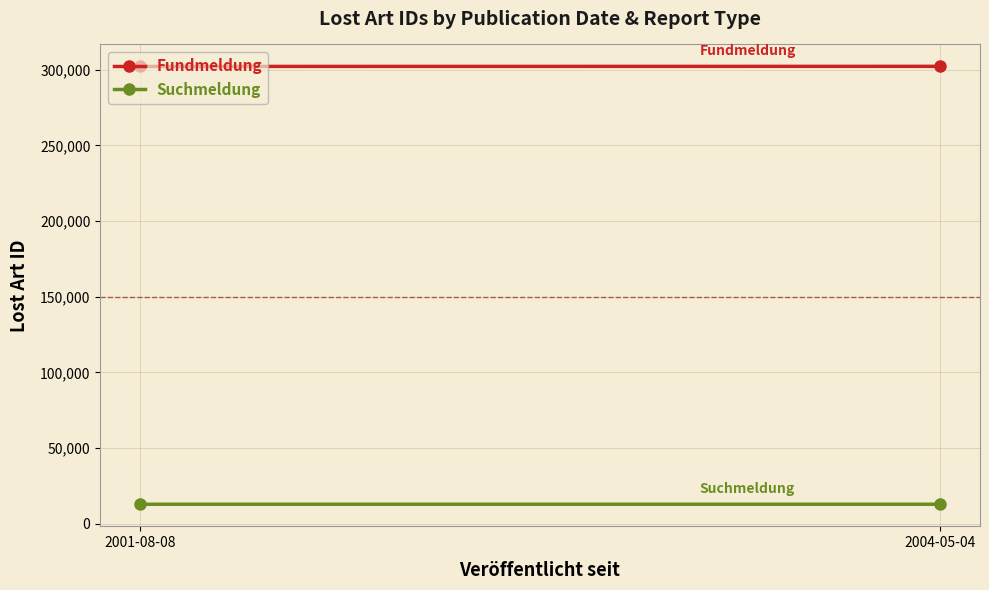

What is the difference between the maximum and minimum values in the Suchmeldung series?

17